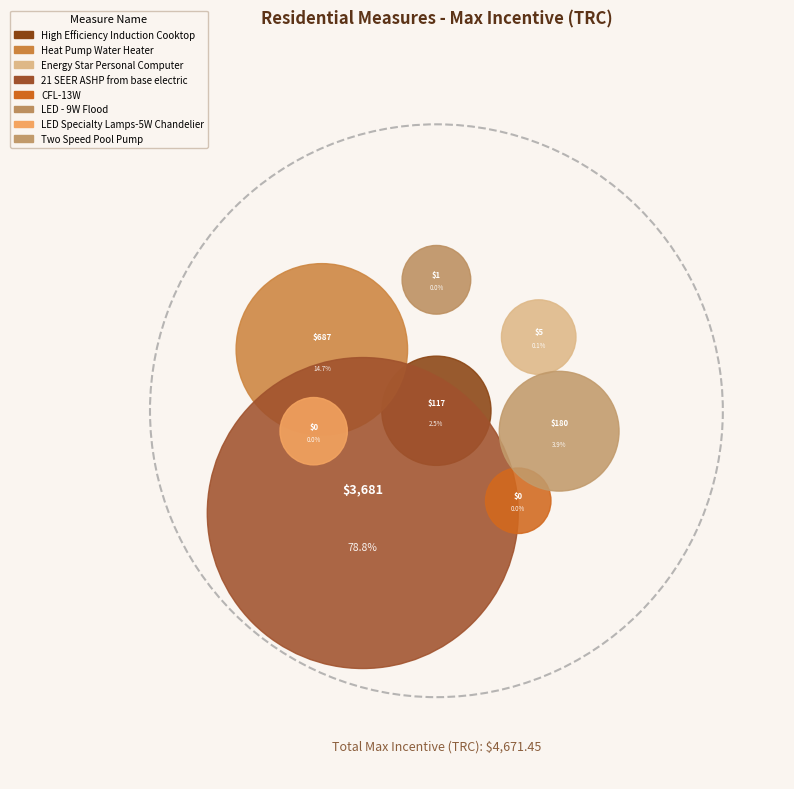

To the nearest percent, what is the difference between the LED Specialty Lamps-5W Chandelier and Heat Pump Water Heater slice percentages?

15%